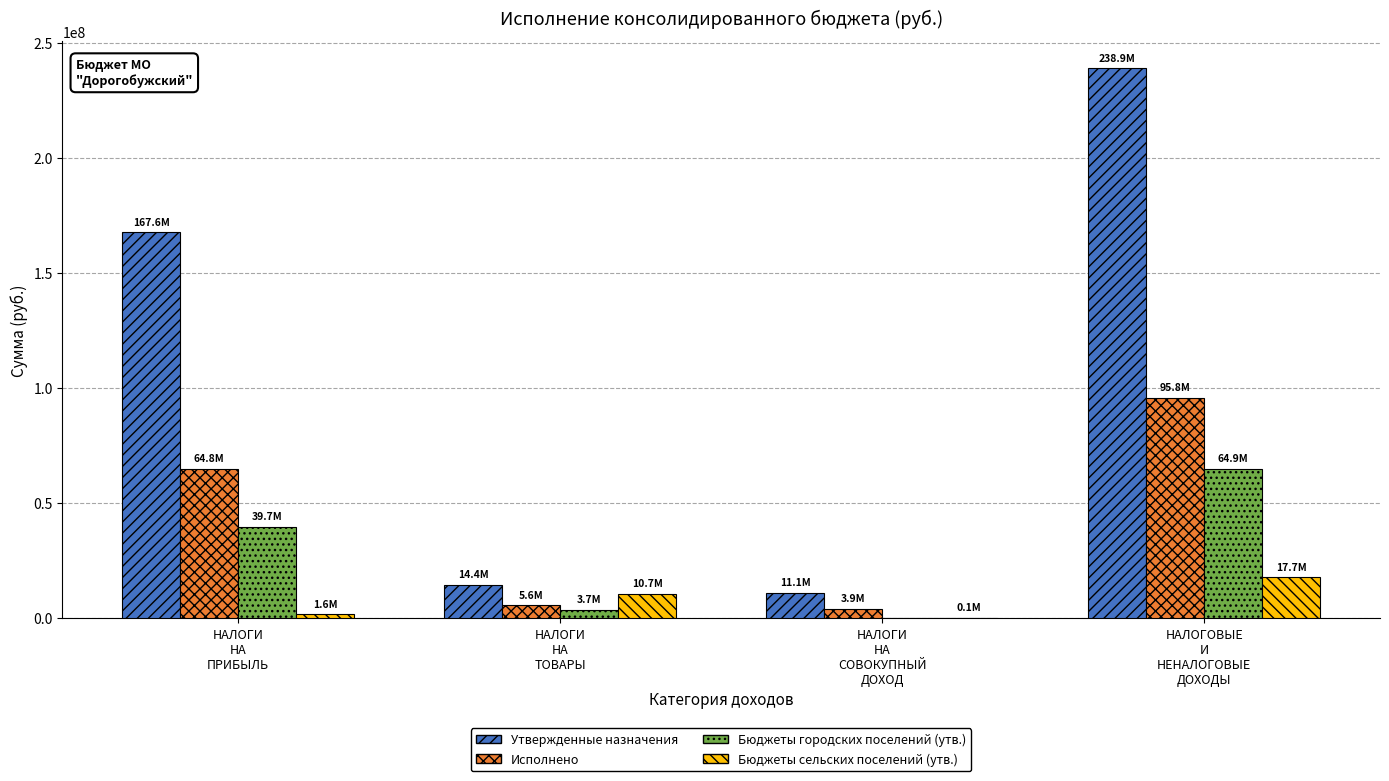

Which series has the largest total across all categories?

Утвержденные назначения